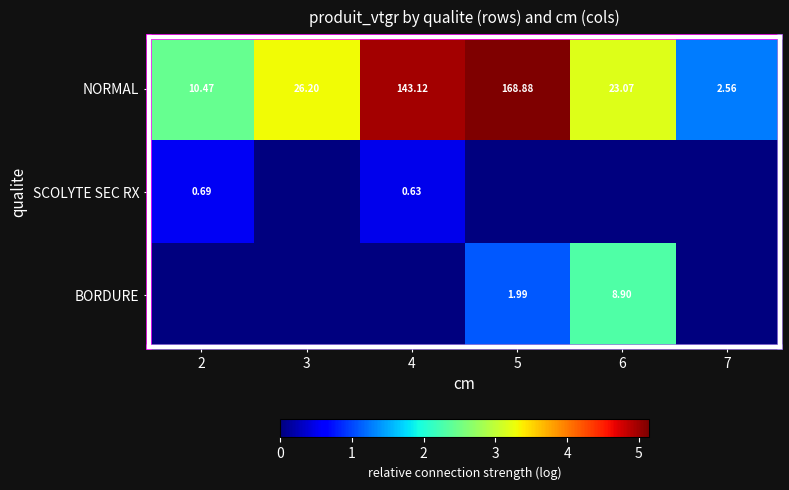

At which label does NORMAL first exceed 3?

3